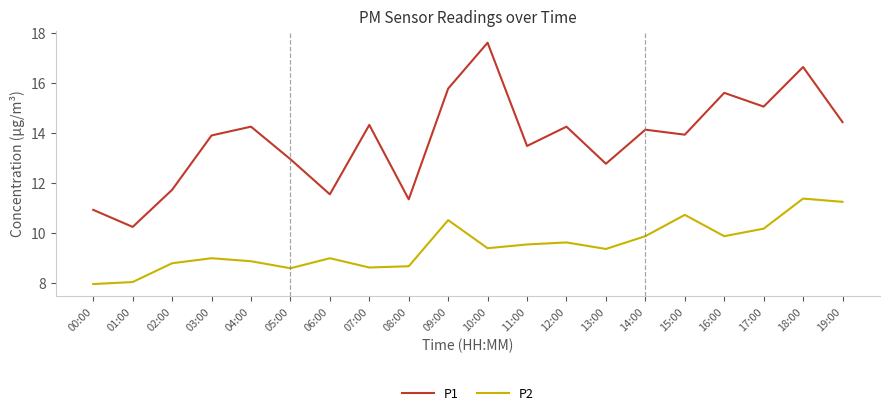

True or false: P1 and P2 cross at least once.

False